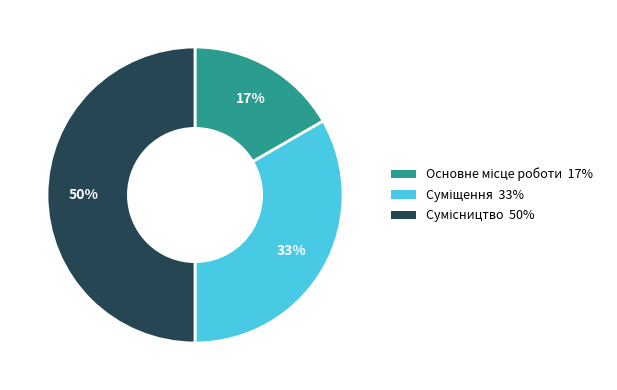

To the nearest percent, what is the average slice percentage?

33%